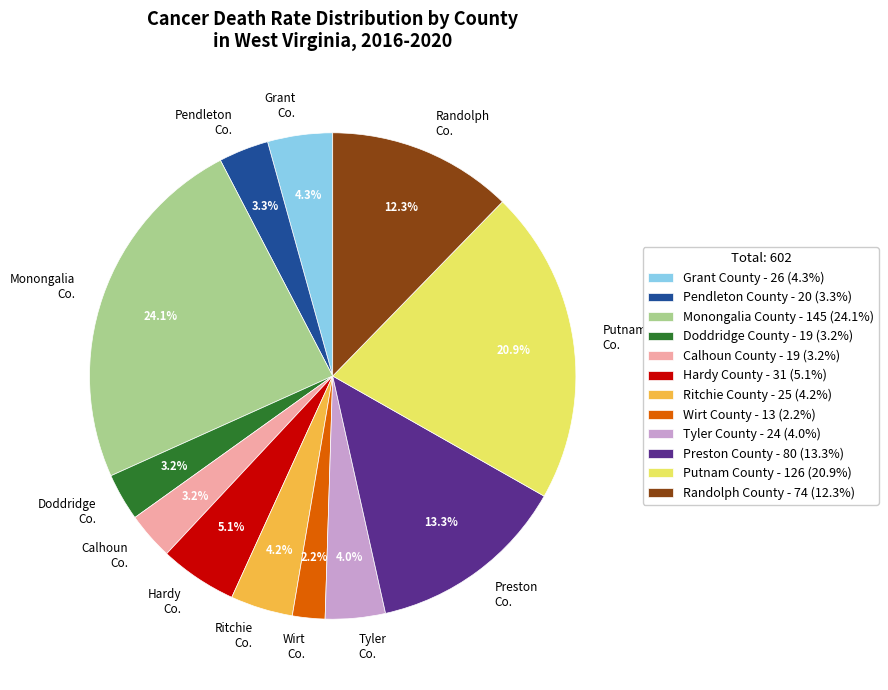

Which slice is the smallest?

Wirt County